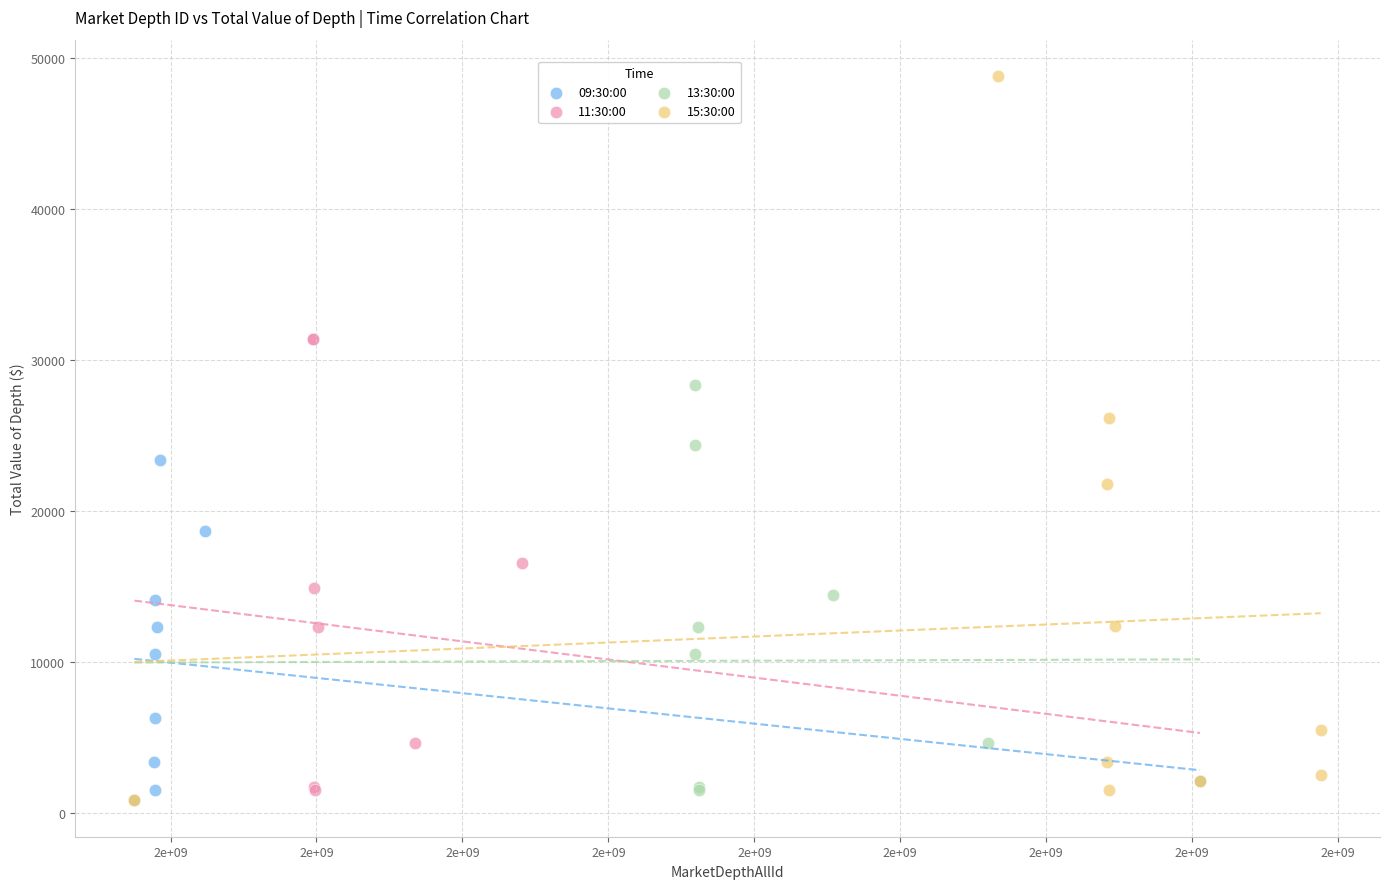

Which series has the widest spread of Y values?

15:30:00